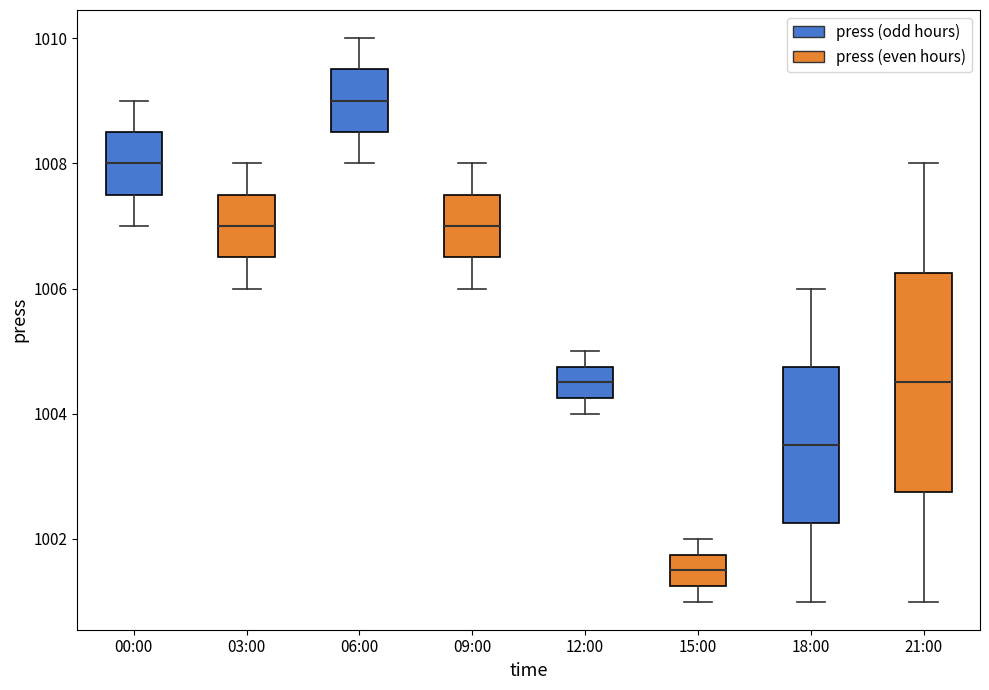

Reading left to right, read every box against the y-axis: the position of its median line, the range the box covers, and the ends of its whiskers. The values are not printed on the chart, so give them approximately, as read against the axis.

00:00: median 1008.0, box 1007.6 to 1008.6, whiskers 1007.0 to 1009.0
03:00: median 1007.0, box 1006.6 to 1007.6, whiskers 1006.0 to 1008.0
06:00: median 1009.0, box 1008.6 to 1009.6, whiskers 1008.0 to 1010.0
09:00: median 1007.0, box 1006.6 to 1007.6, whiskers 1006.0 to 1008.0
12:00: median 1004.6, box 1004.2 to 1004.8, whiskers 1004.0 to 1005.0
15:00: median 1001.6, box 1001.2 to 1001.8, whiskers 1001.0 to 1002.0
18:00: median 1003.6, box 1002.2 to 1004.8, whiskers 1001.0 to 1006.0
21:00: median 1004.6, box 1002.8 to 1006.2, whiskers 1001.0 to 1008.0